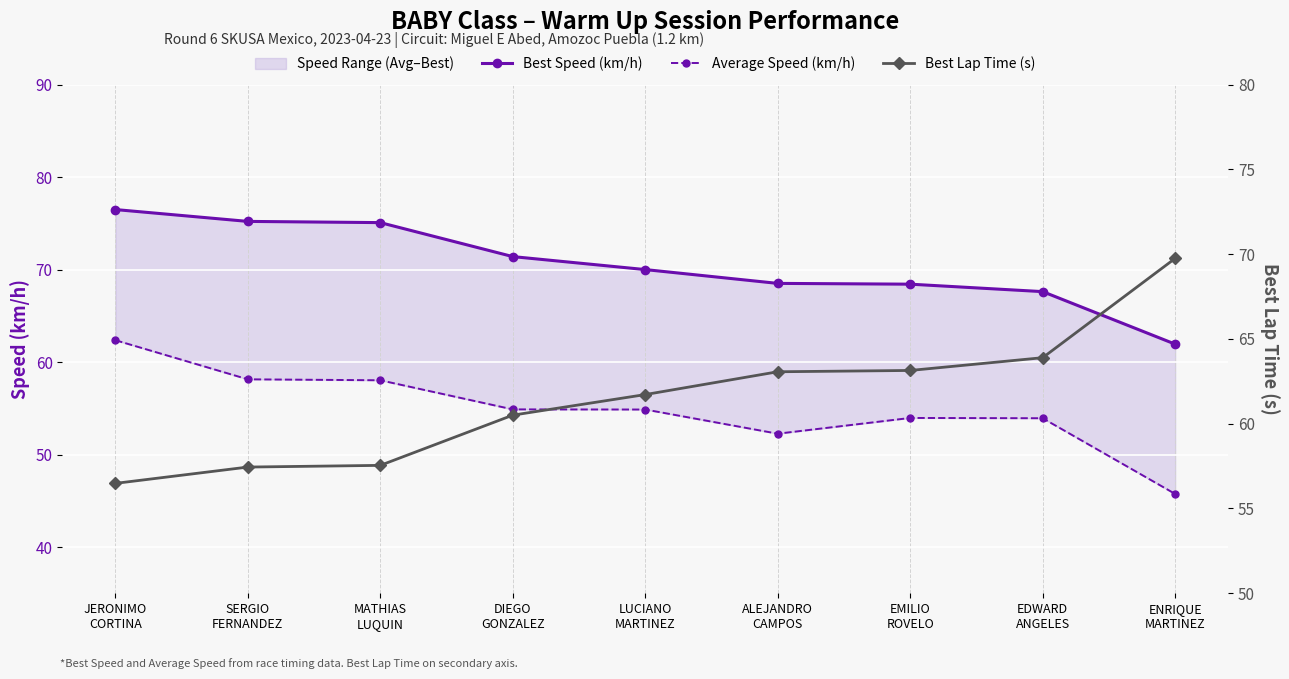

Rank the categories by Best Speed (km/h) value from lowest to highest.

ENRIQUE
MARTINEZ, EDWARD
ANGELES, EMILIO
ROVELO, ALEJANDRO
CAMPOS, LUCIANO
MARTINEZ, DIEGO
GONZALEZ, MATHIAS
LUQUIN, SERGIO
FERNANDEZ, JERONIMO
CORTINA